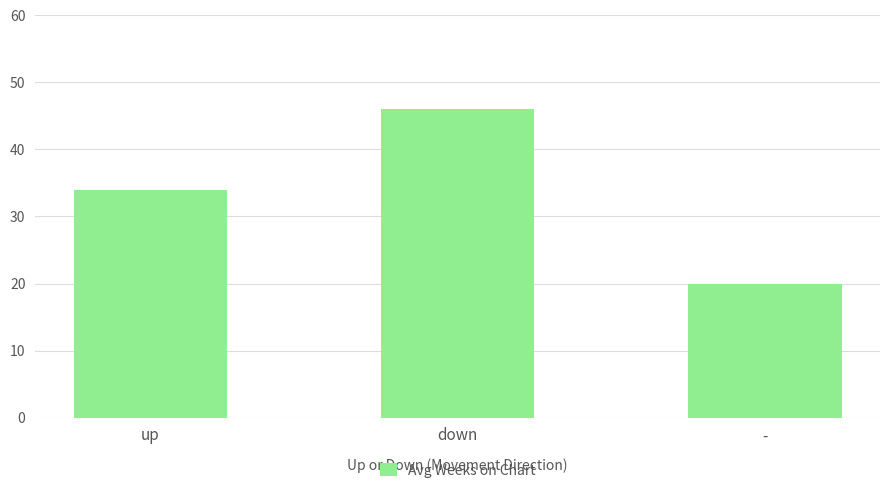

Reading right to left, transcribe all the data shown in this chart.

19.9	46.0	33.9